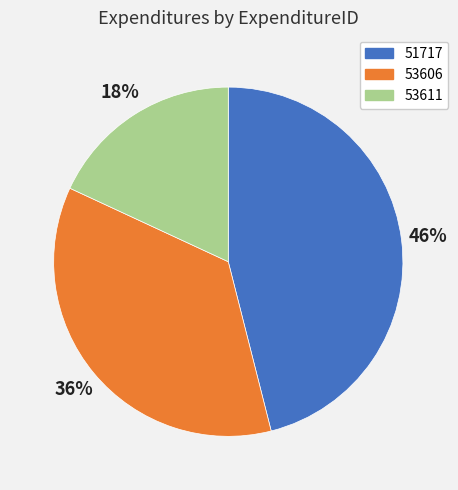

Which slice is the smallest?

53611